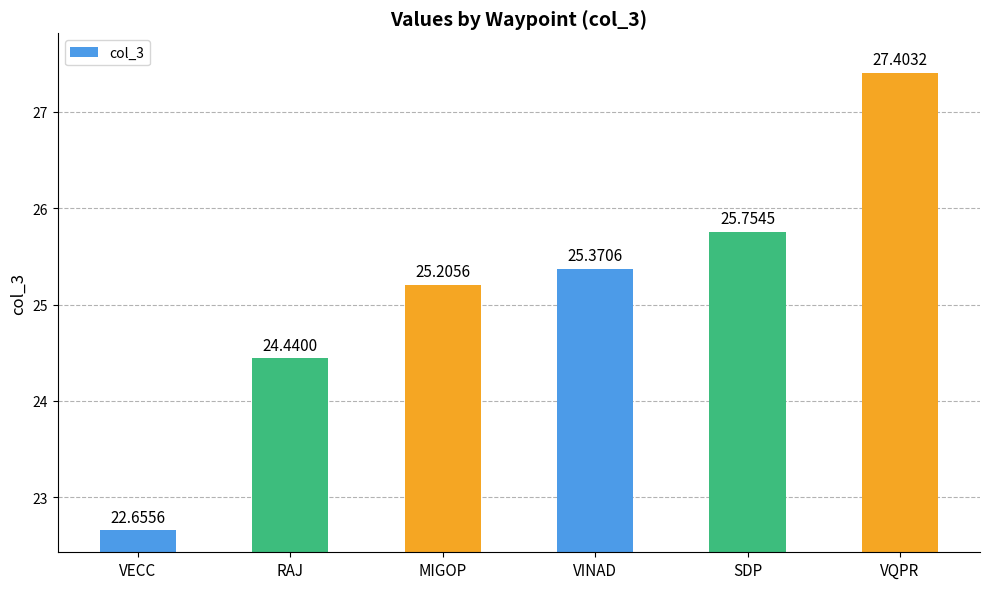

What is the difference between the maximum and minimum values?

4.7